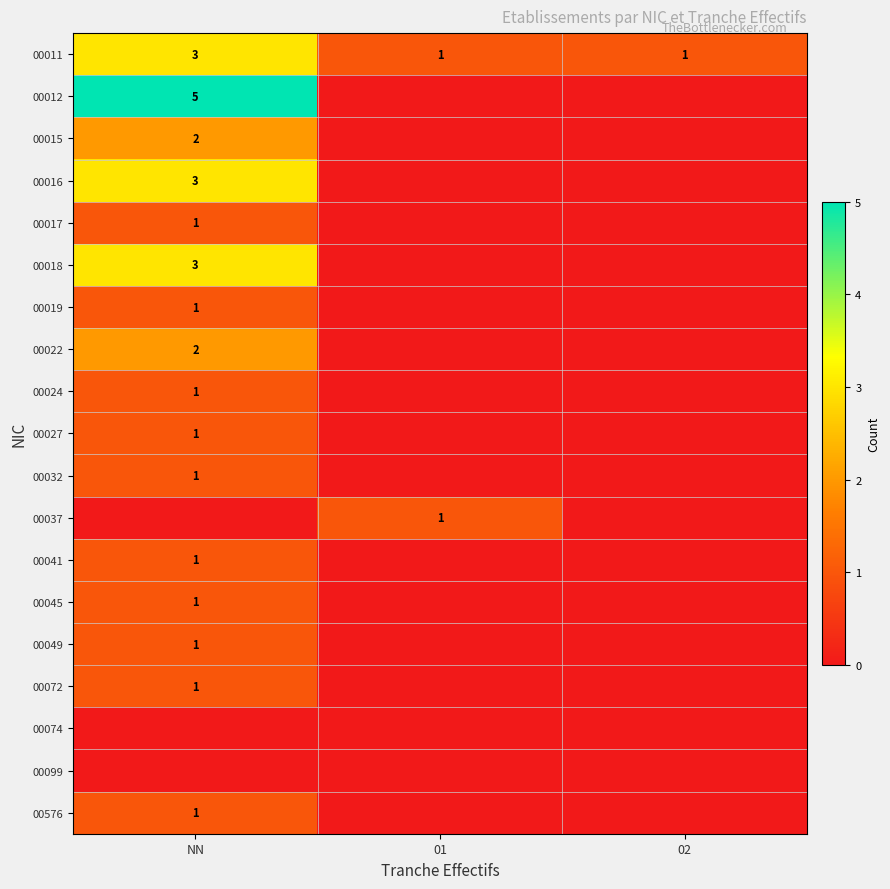

The value of 00072 at NN is 2. True or false?

False